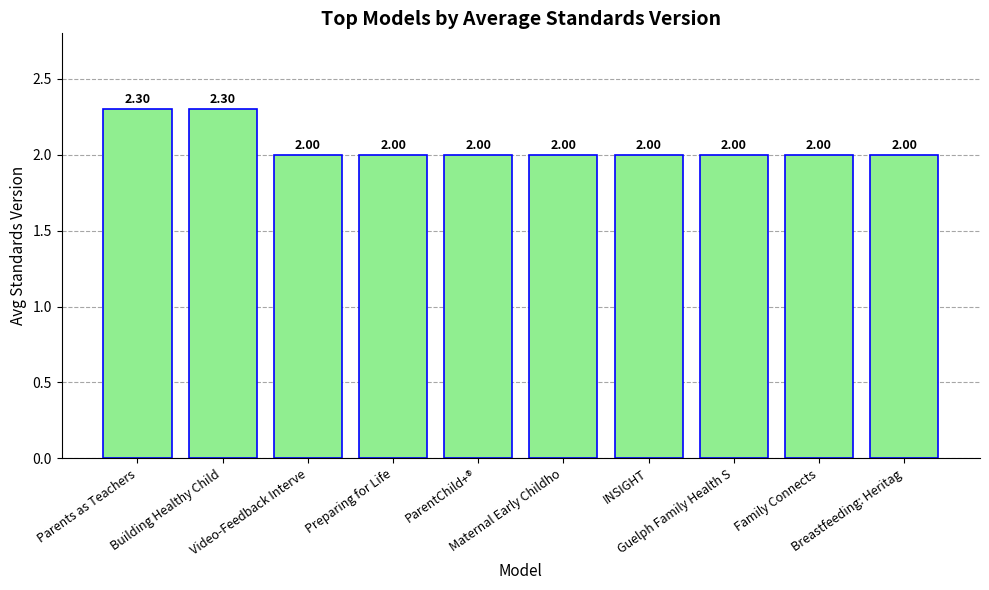

What is the ratio of the value at Preparing for Life to the value at Breastfeeding: Heritag?

1.0